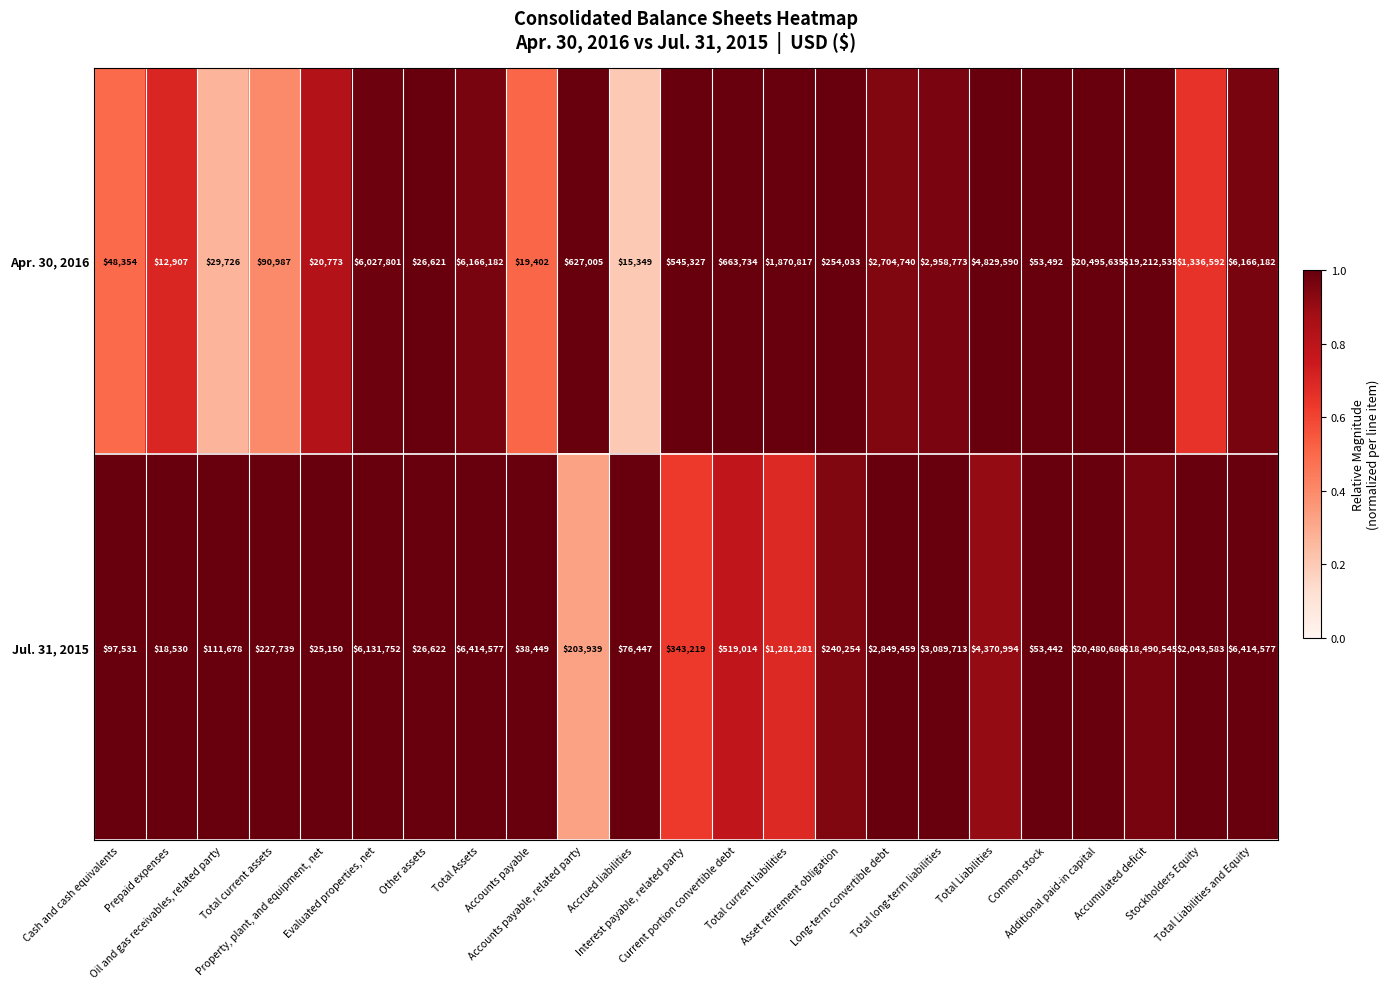

List the series in order of their peak value, highest first.

Apr. 30, 2016, Jul. 31, 2015